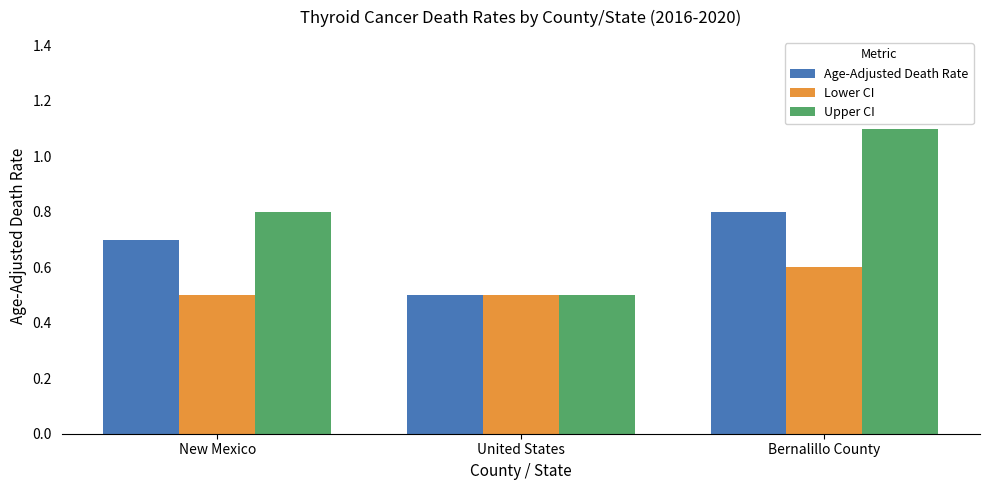

Which category has the highest value in the Age-Adjusted Death Rate series?

Bernalillo County